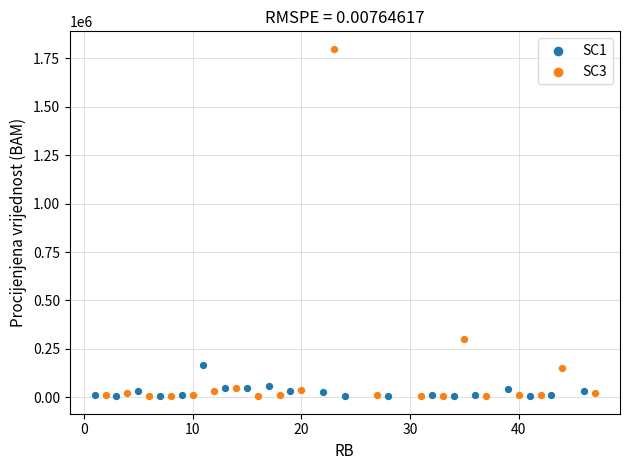

What are all the series names shown in the legend?

SC1, SC3